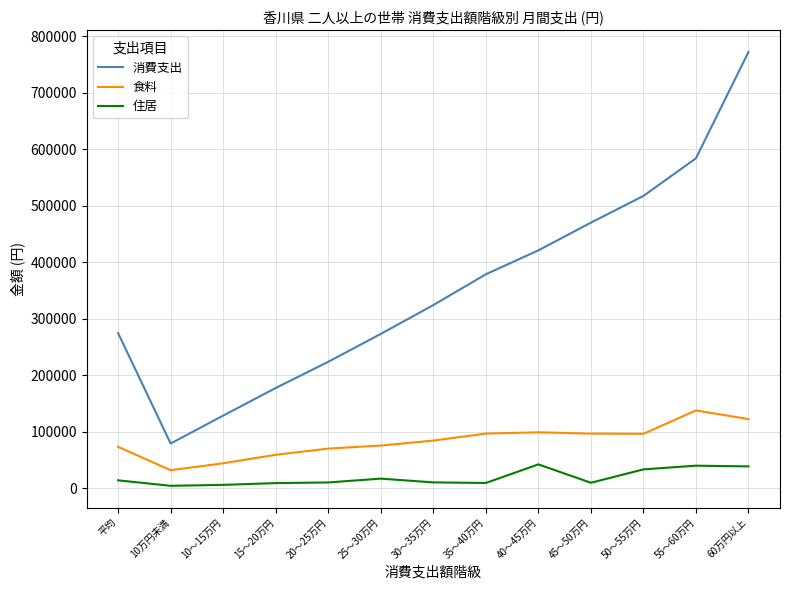

Between 25～30万円 and 50～55万円, which series saw the biggest shift?

消費支出